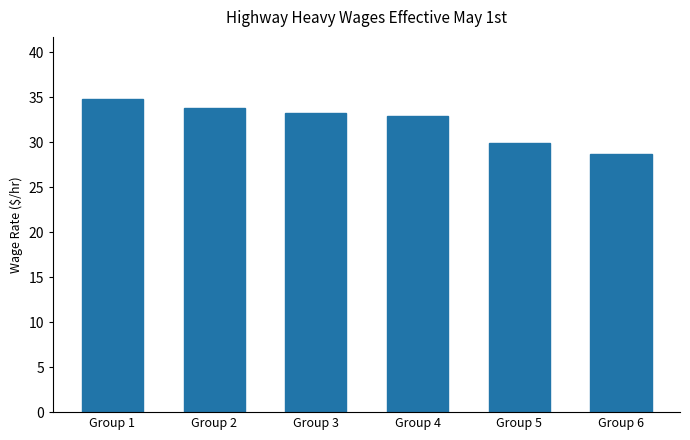

Count the number of data series in this chart.

1